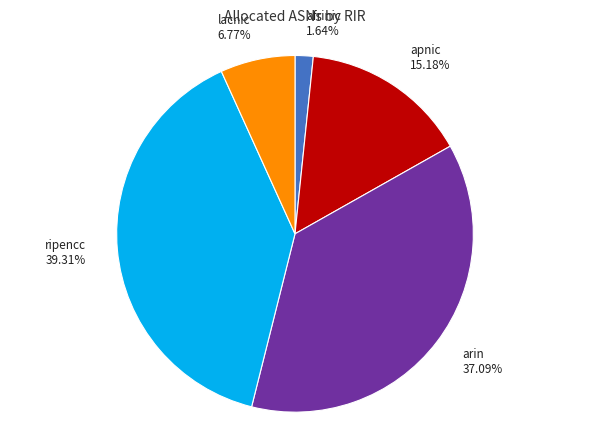

To the nearest percent, what percentage of the pie is arin?

37%